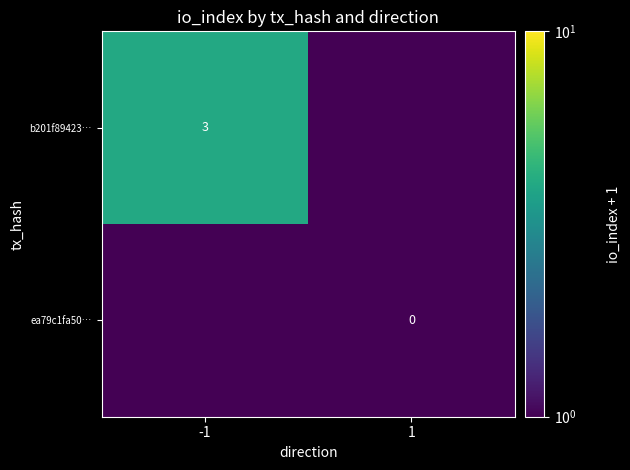

The value of b201f89423… at -1 is 3. True or false?

True